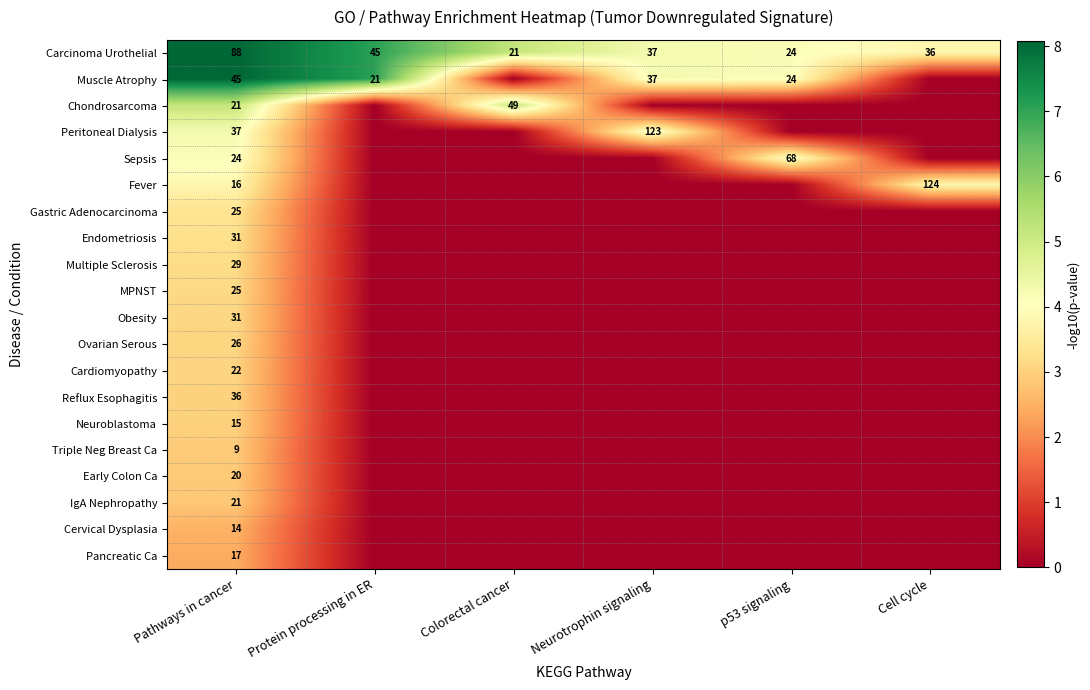

Is it true that Carcinoma Urothelial equals 37 at Neurotrophin signaling?

True